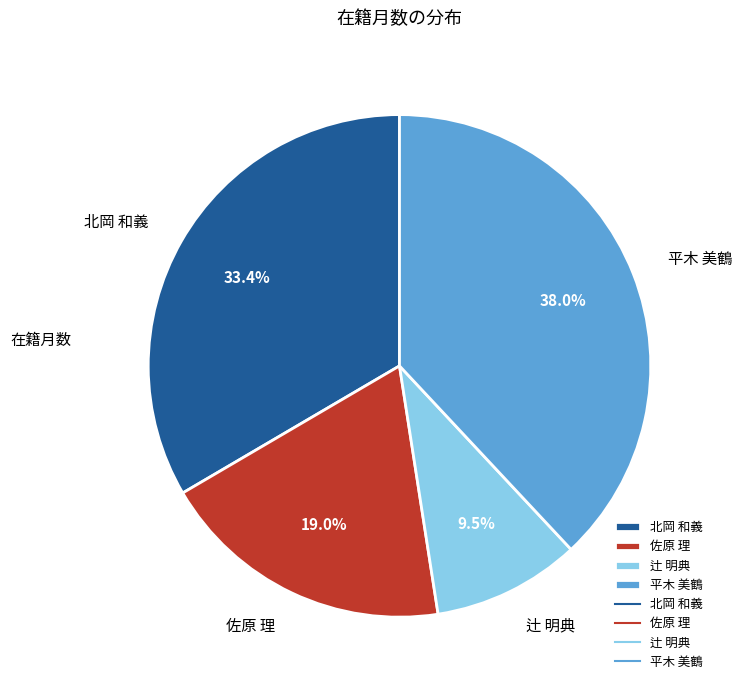

Combined, what portion of the pie is 佐原 理 and 北岡 和義?

52.5%